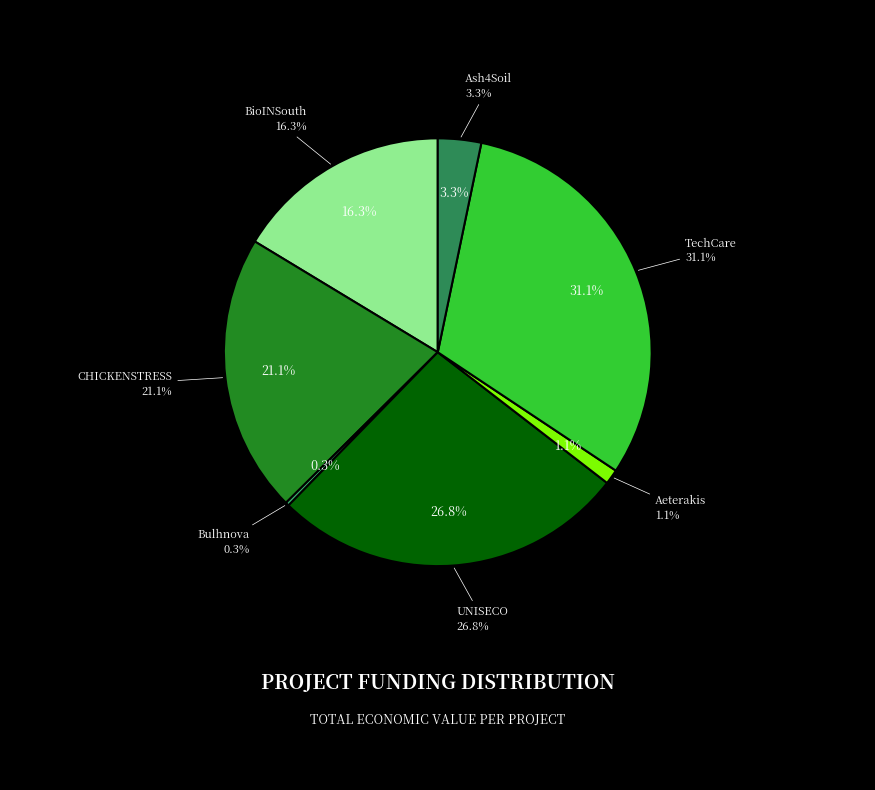

Count the number of slices in the pie.

7